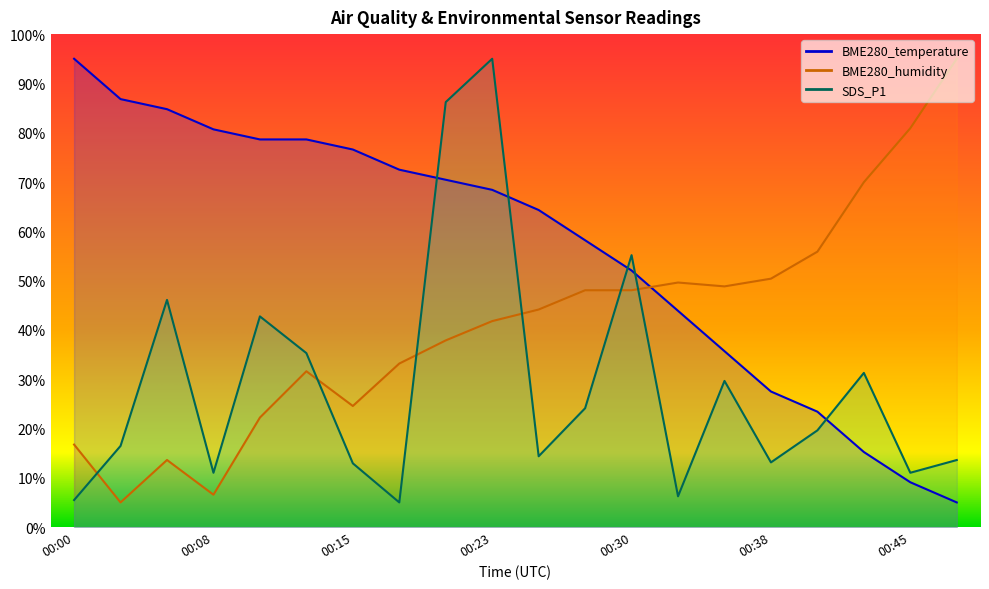

How many times do SDS_P1 and BME280_humidity cross each other?

6